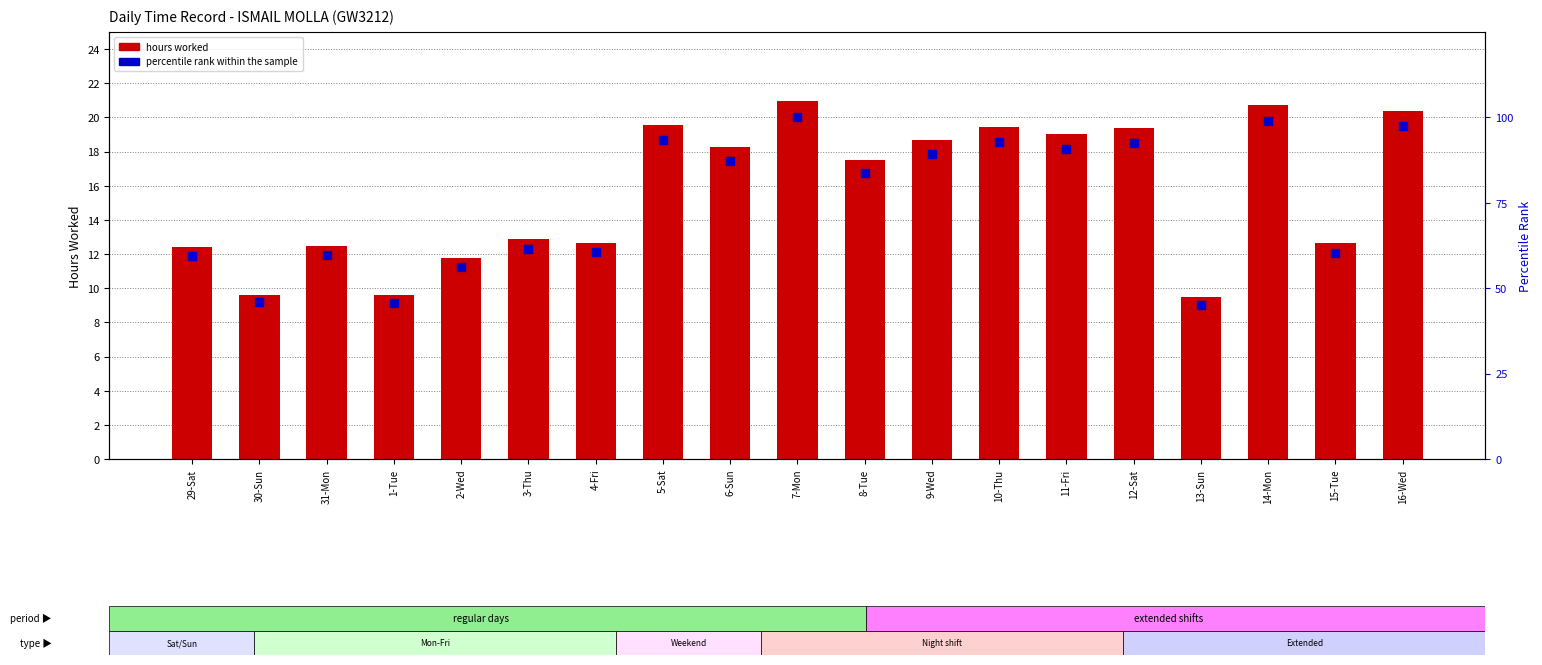

What is the total value across all series at 30-Sun?

55.5